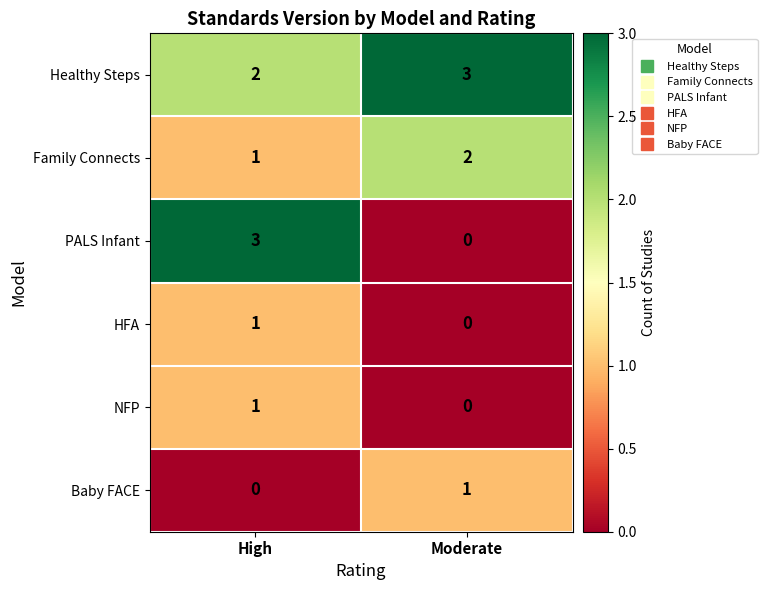

Where is NFP nearest to the value 0?

Moderate